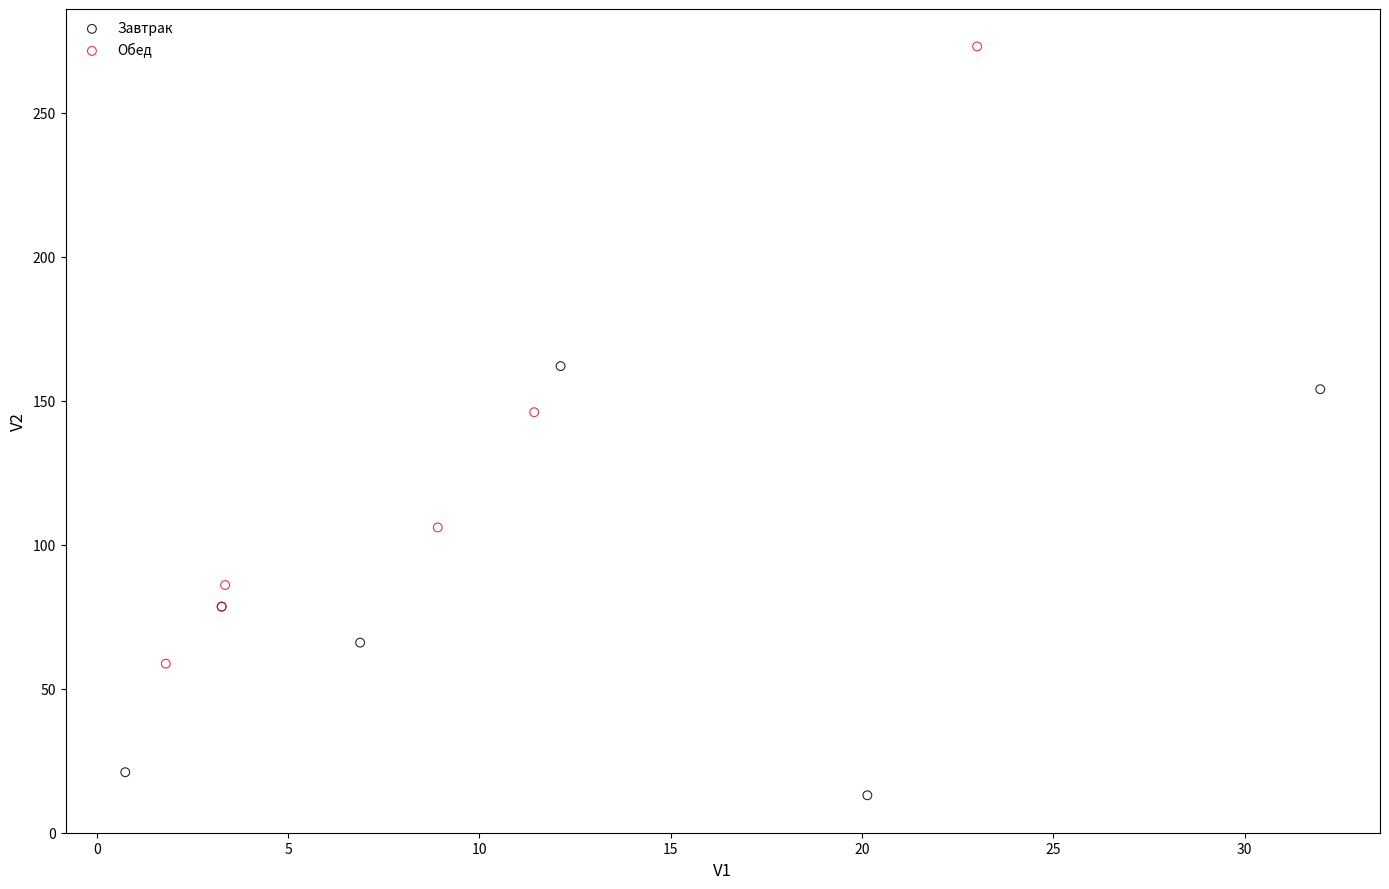

Which series contains the highest Y value?

Обед